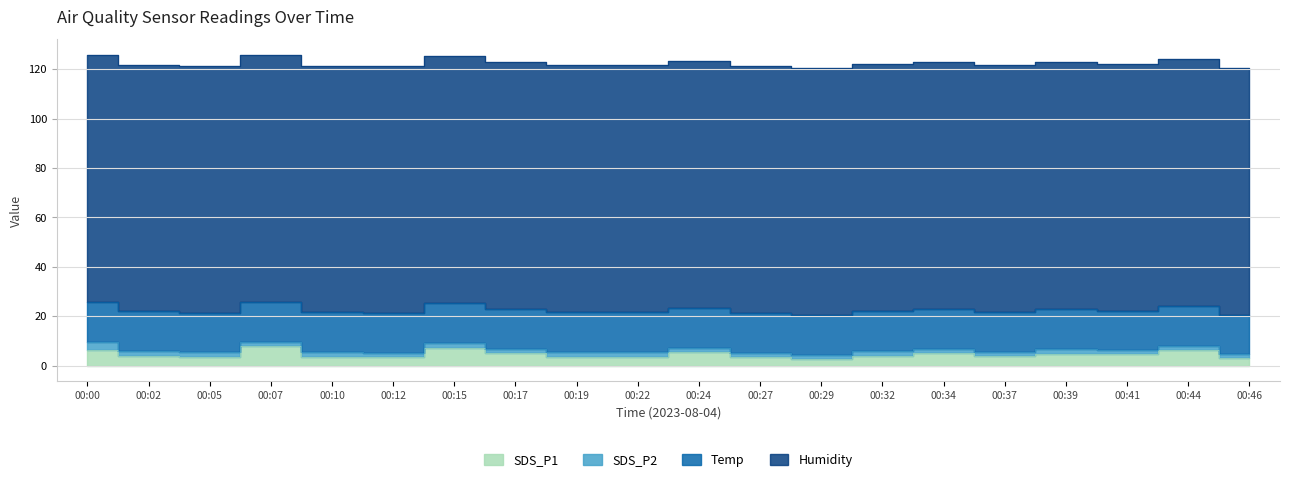

The value of SDS_P2 at 00:32 is 1.8. True or false?

True